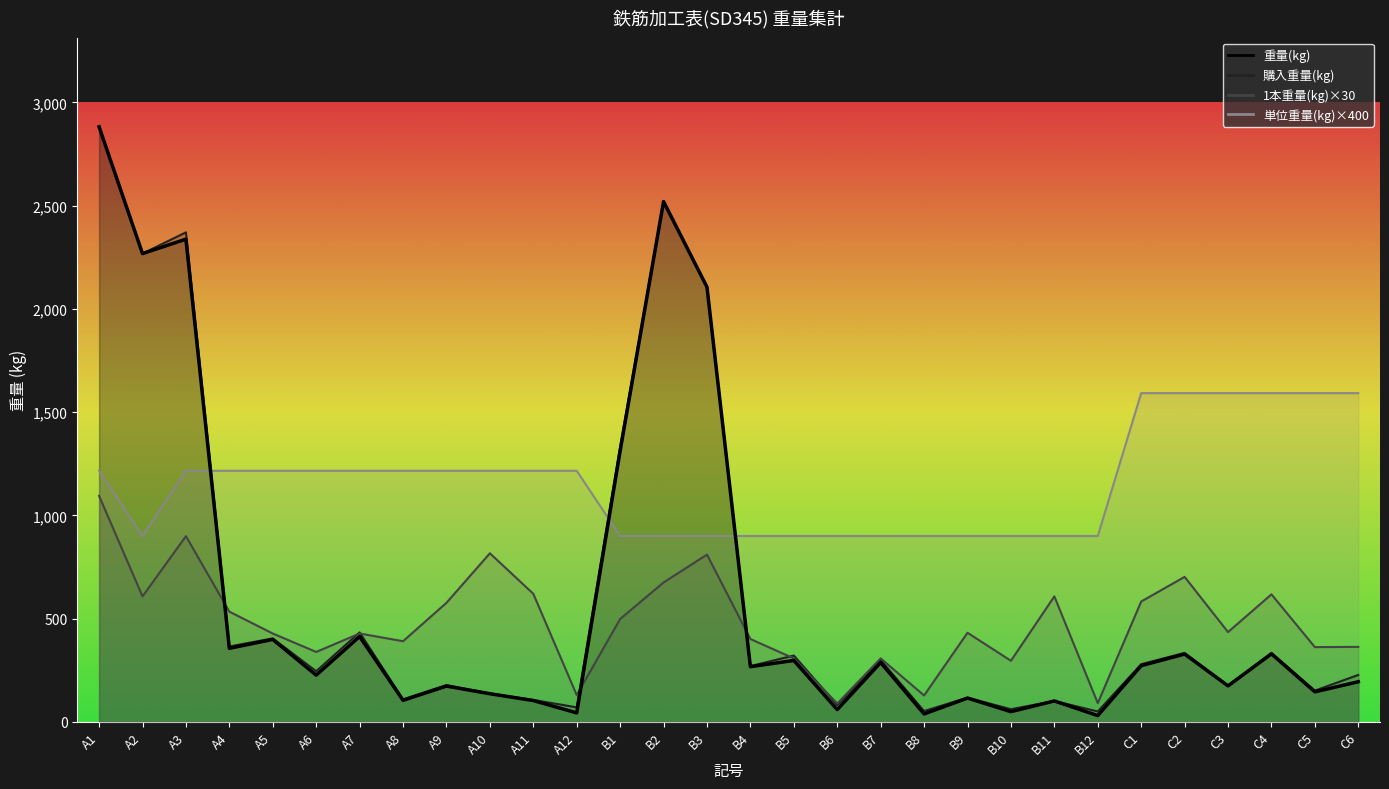

How many lines are shown in the chart?

4